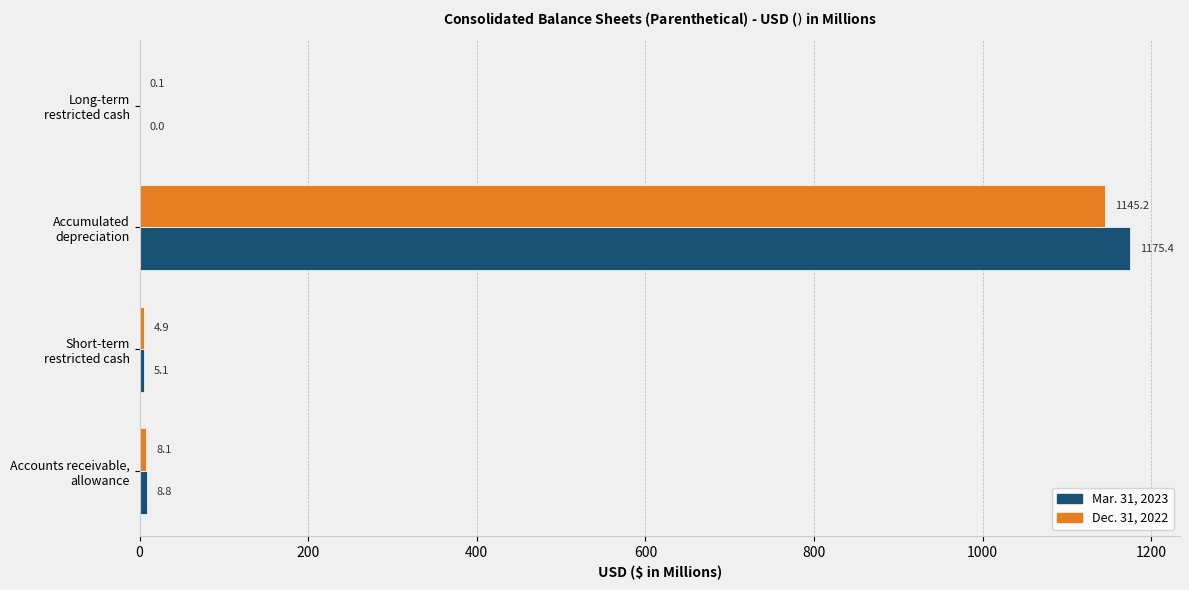

Which series has the largest total across all categories?

Mar. 31, 2023